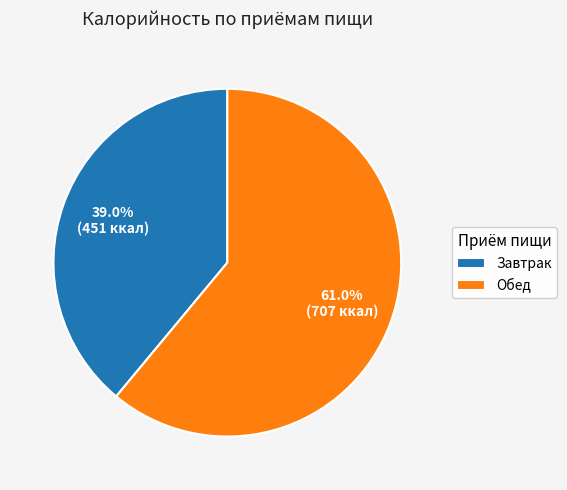

How many segments does this pie chart have?

2